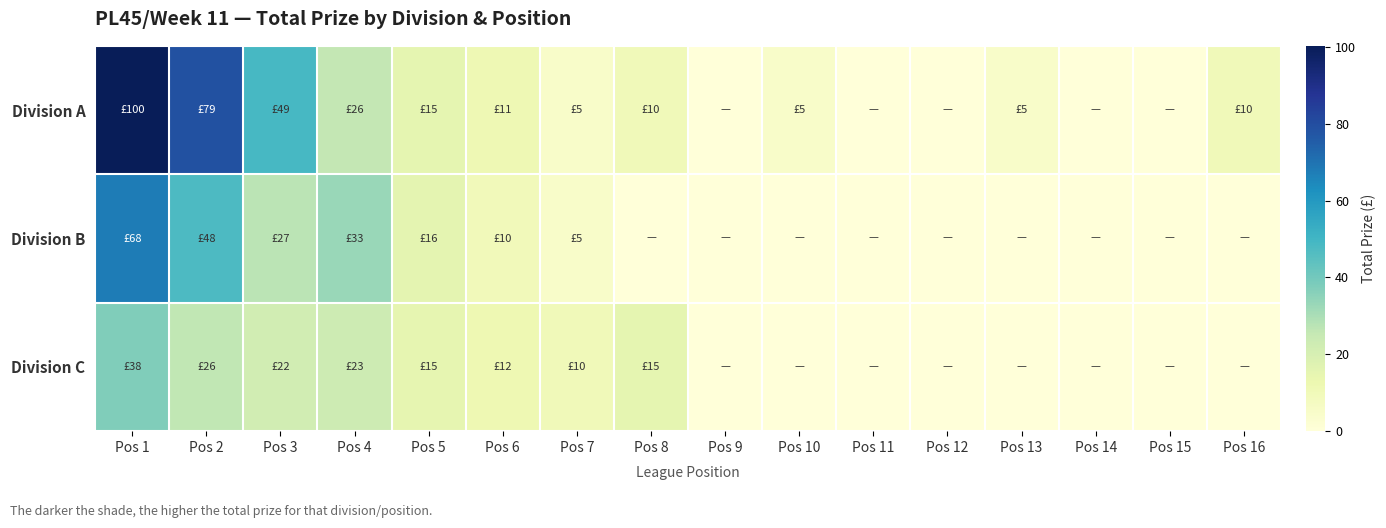

Which has a higher value, Pos 8 or Pos 12?

Pos 8